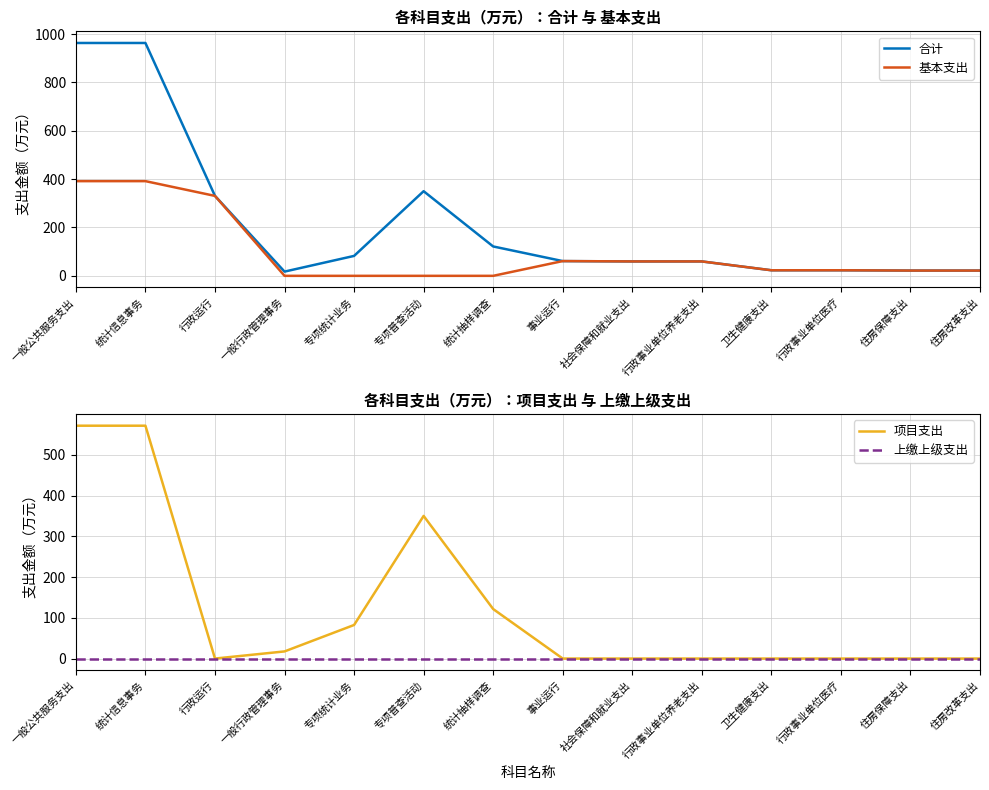

The 项目支出 series shows 814.7 at 统计信息事务. True or false?

False